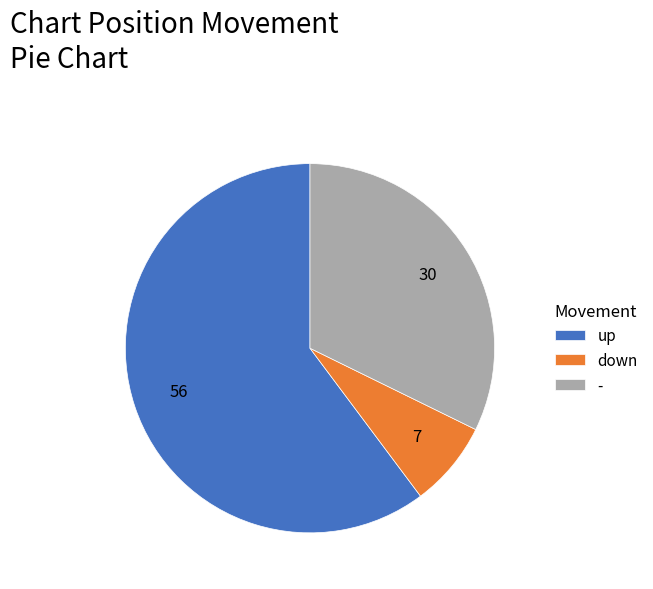

Approximately how many times larger is the value at - compared to down?

4.3